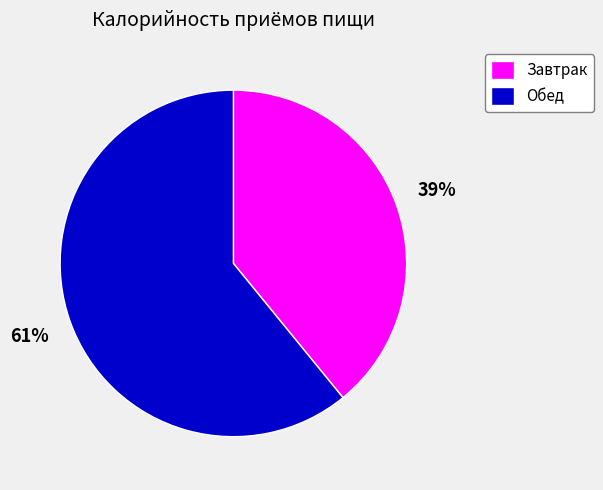

To the nearest percent, what percentage of the pie is Завтрак?

39%